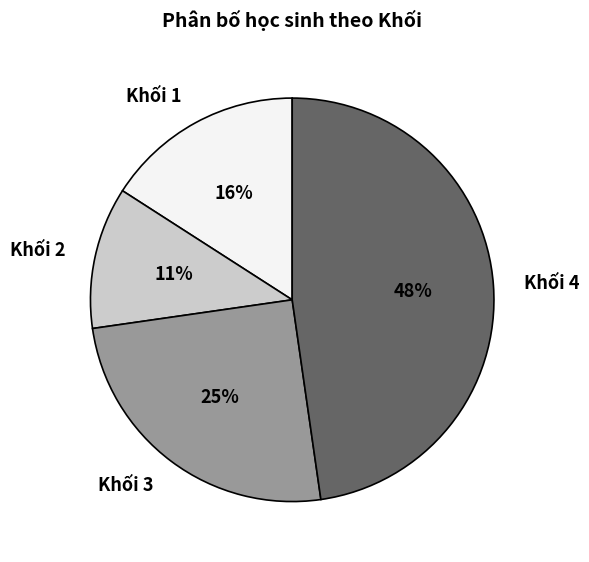

To the nearest percent, what percentage of the pie is Khối 2?

11%